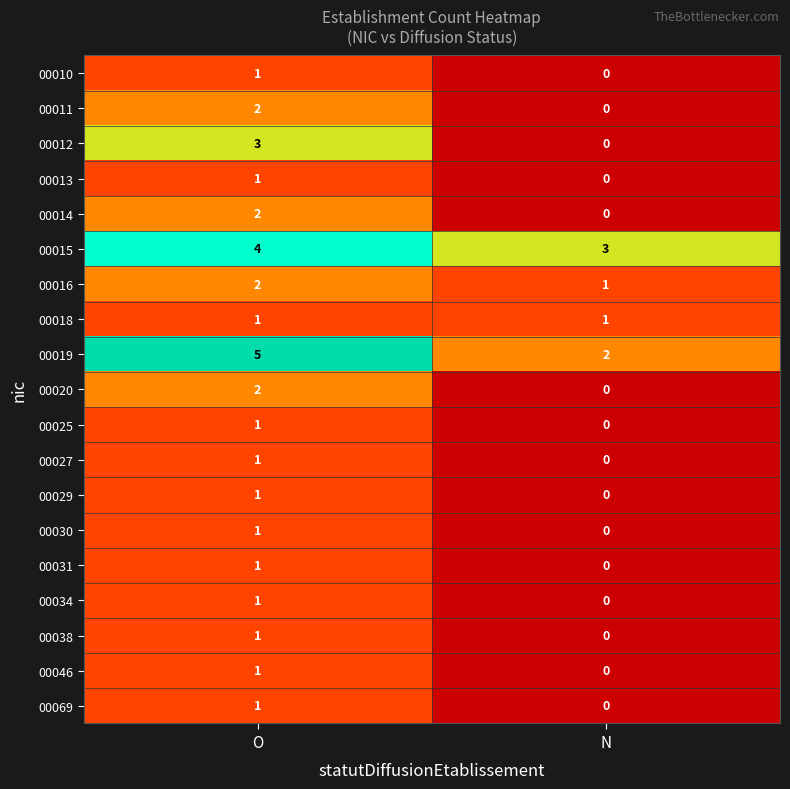

List the labels in order of 00019 value, largest first.

O, N